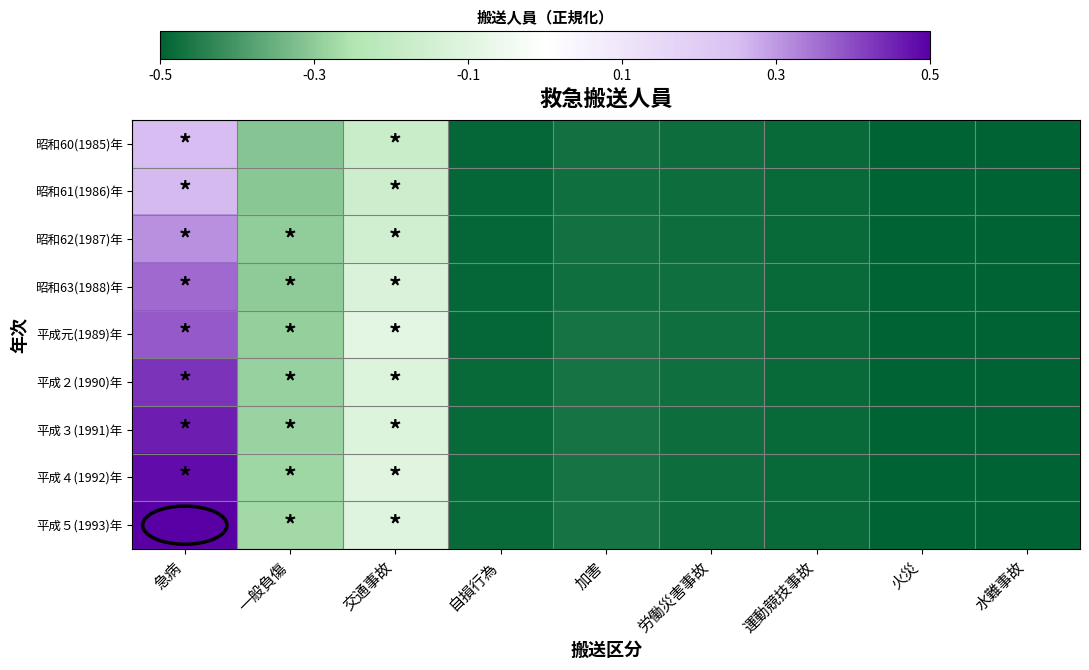

What is the minimum value shown in the chart?

-0.5